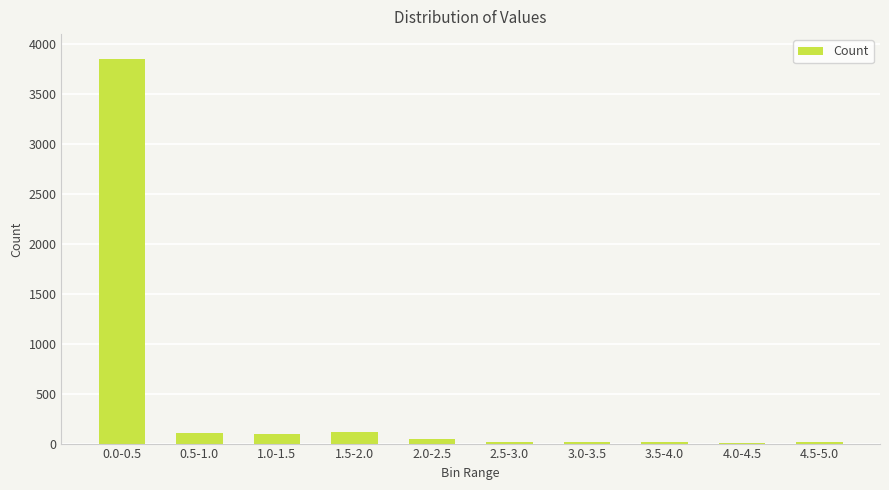

Is it true that the value at 2.5-3.0 is 16?

True